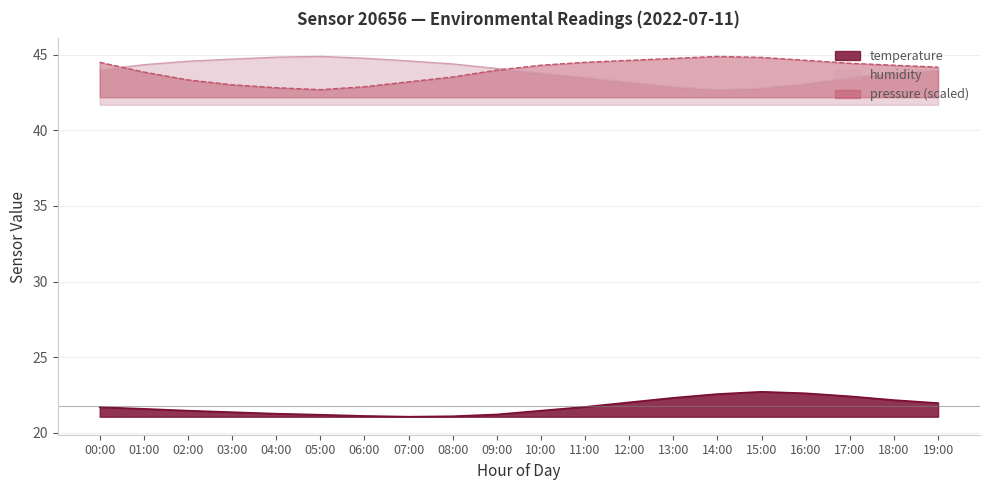

At 15:00, list the series in order from smallest to largest.

temperature, humidity, pressure (scaled)